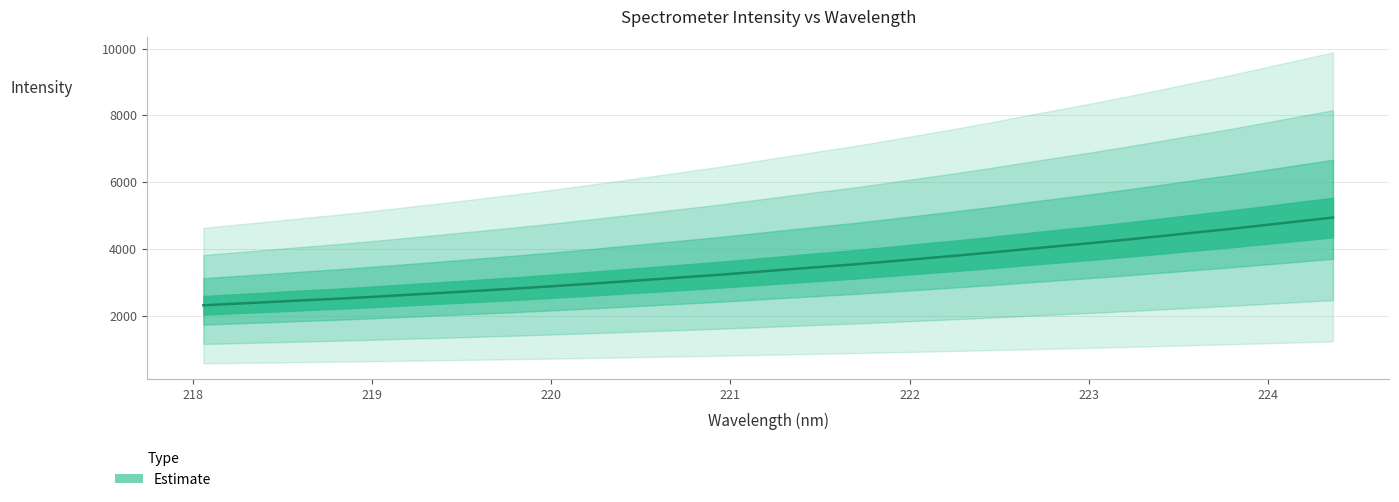

How many values exceed 3386?

17